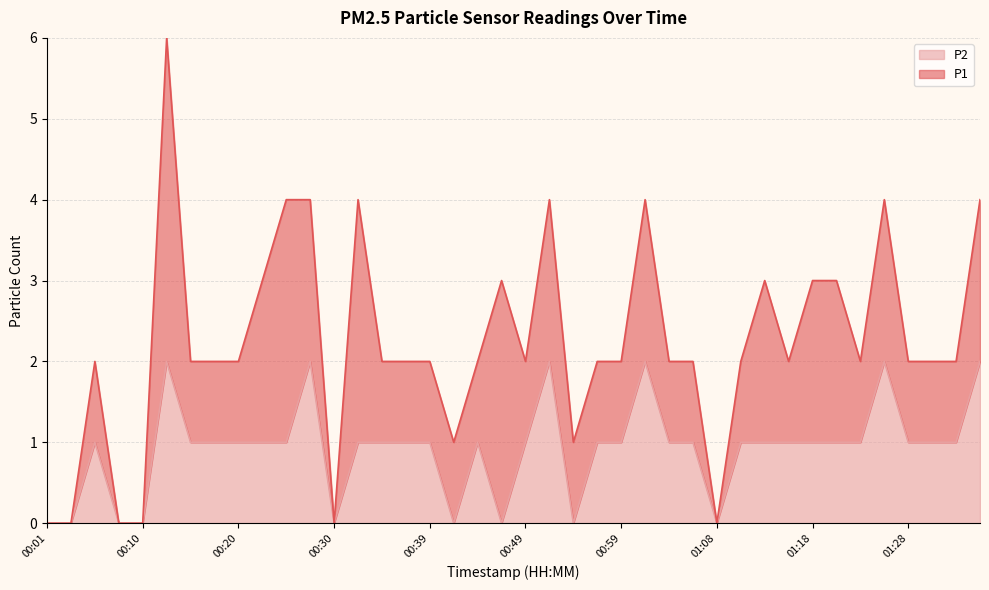

At which category does the data reach its first local peak?

00:06